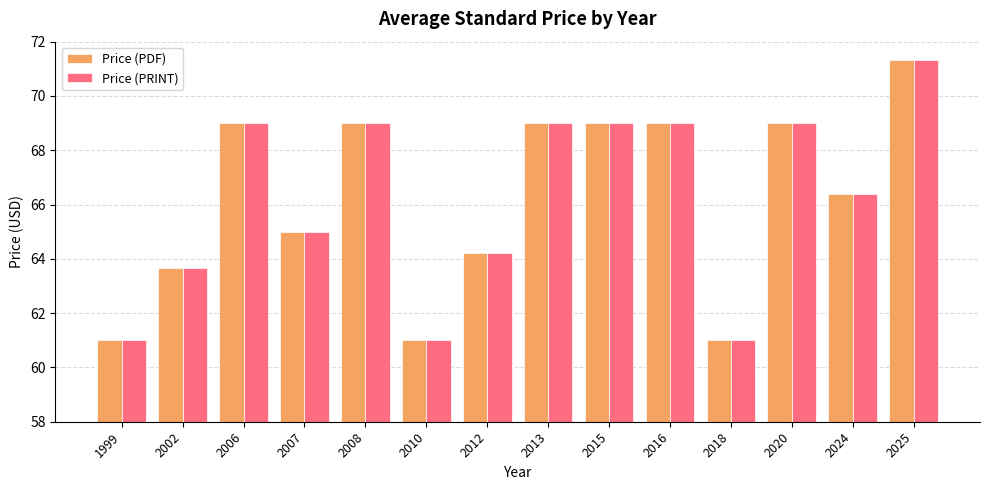

What is the lowest value of the Price (PRINT) series?

61.0